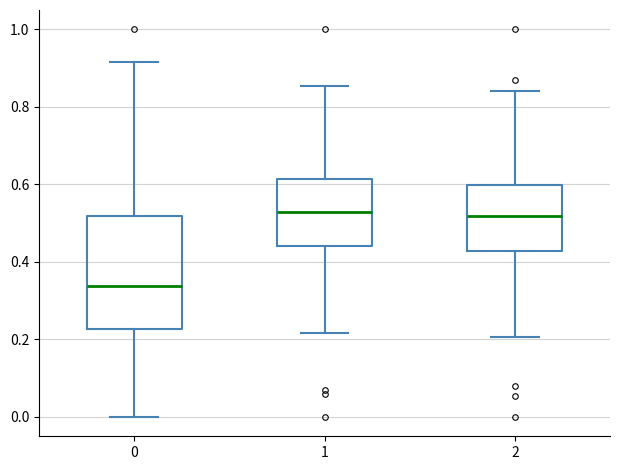

Reading left to right, read every box against the y-axis: the position of its median line, the range the box covers, and the ends of its whiskers. The values are not printed on the chart, so give them approximately, as read against the axis.

0: median 0.34, box 0.22 to 0.52, whiskers 0.00 to 0.92
1: median 0.52, box 0.44 to 0.62, whiskers 0.22 to 0.86
2: median 0.52, box 0.42 to 0.60, whiskers 0.20 to 0.84